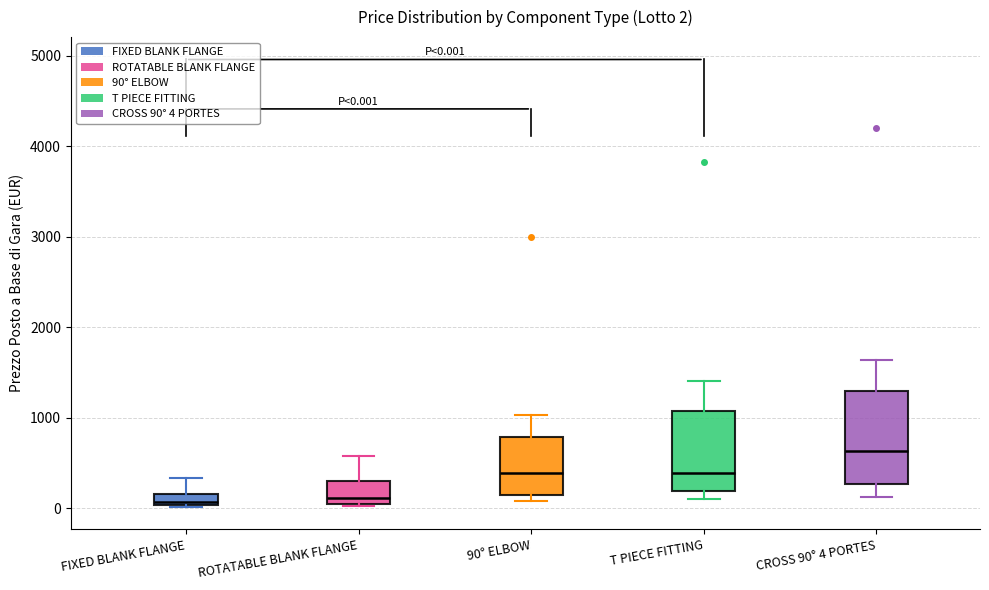

Which box is the tallest, from its lower edge to its upper edge?

CROSS 90° 4 PORTES